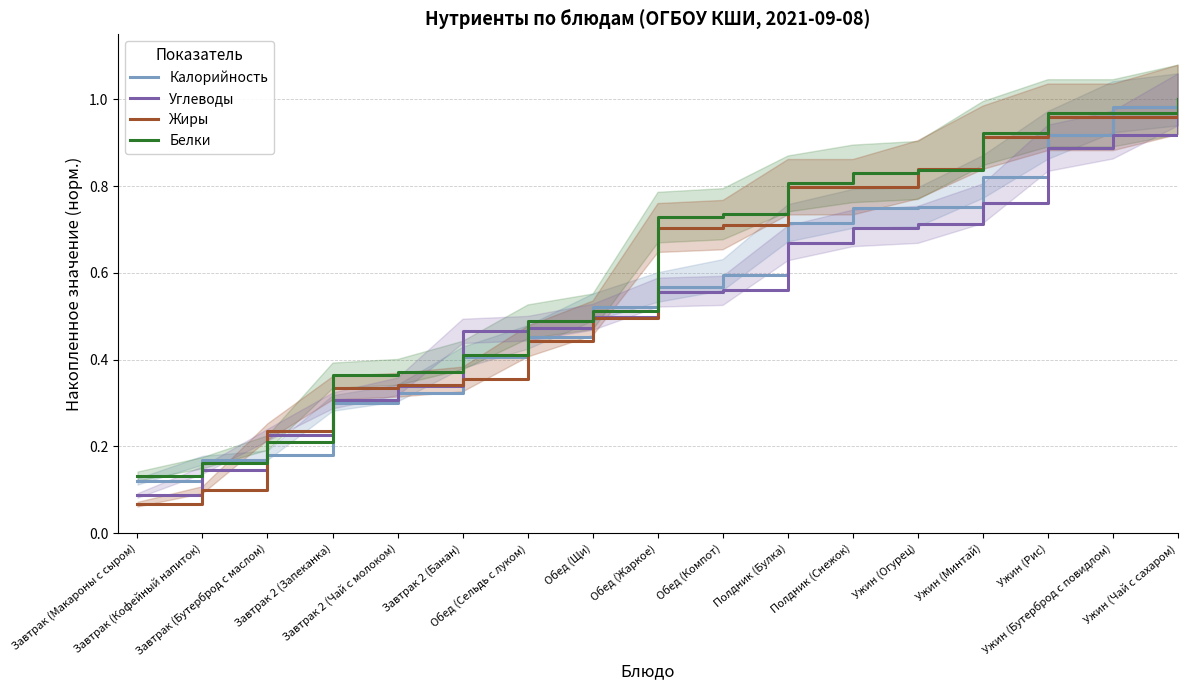

At which label does Калорийность reach its minimum?

Завтрак (Макароны с сыром)